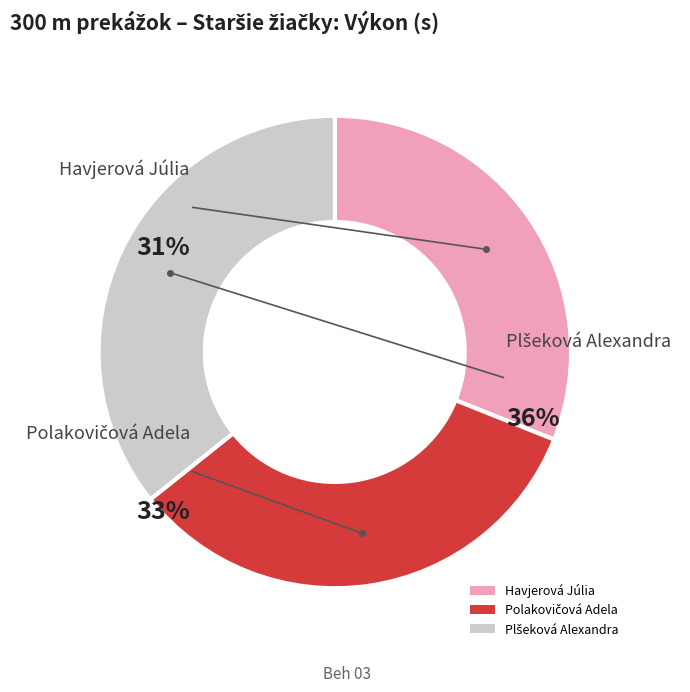

Combined, what portion of the pie is Plšeková Alexandra and Polakovičová Adela?

69.0%